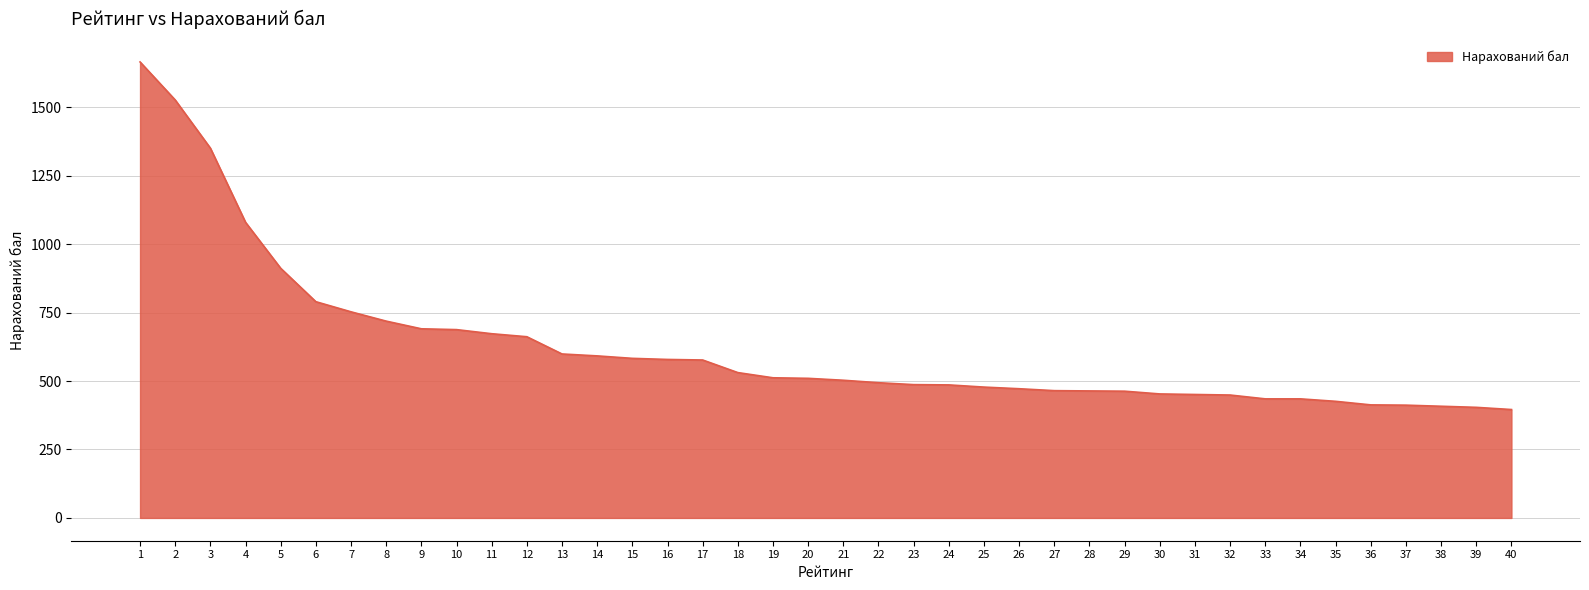

What is the average value?

625